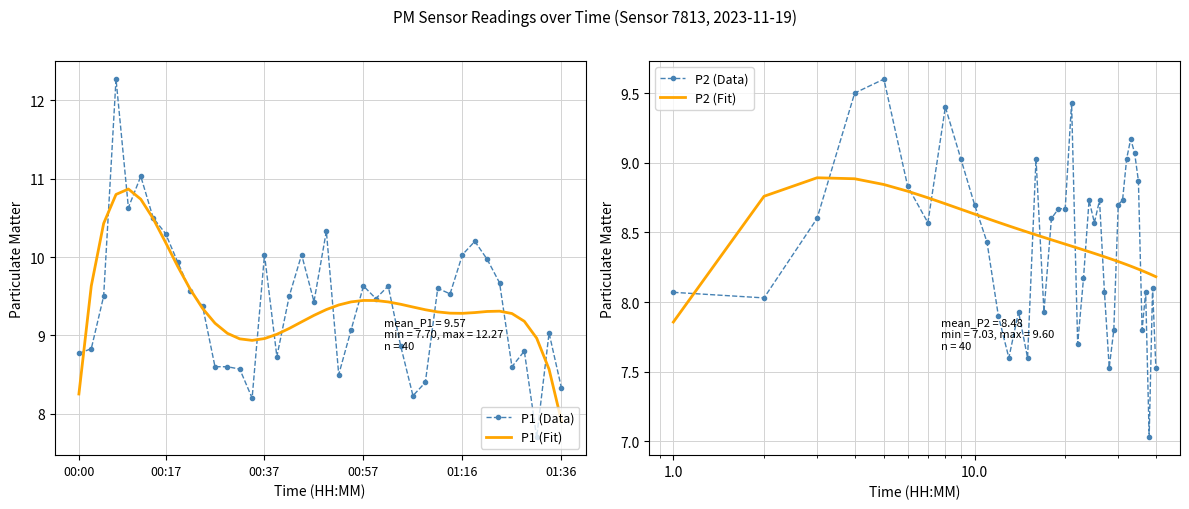

What is the minimum value for P1 (Data)?

7.7